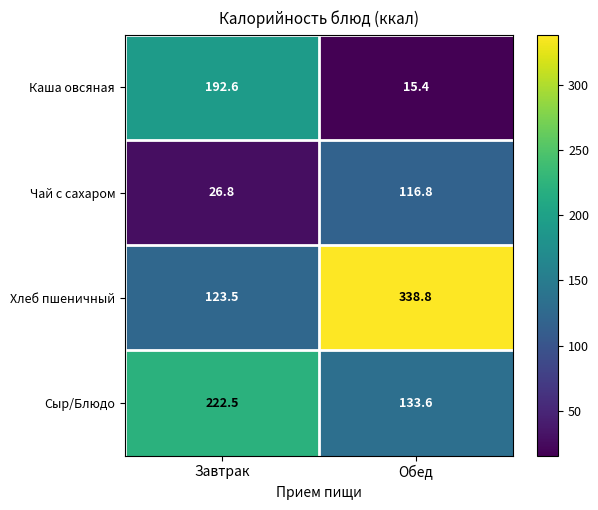

The value of Хлеб пшеничный at Завтрак is 196.6. True or false?

False